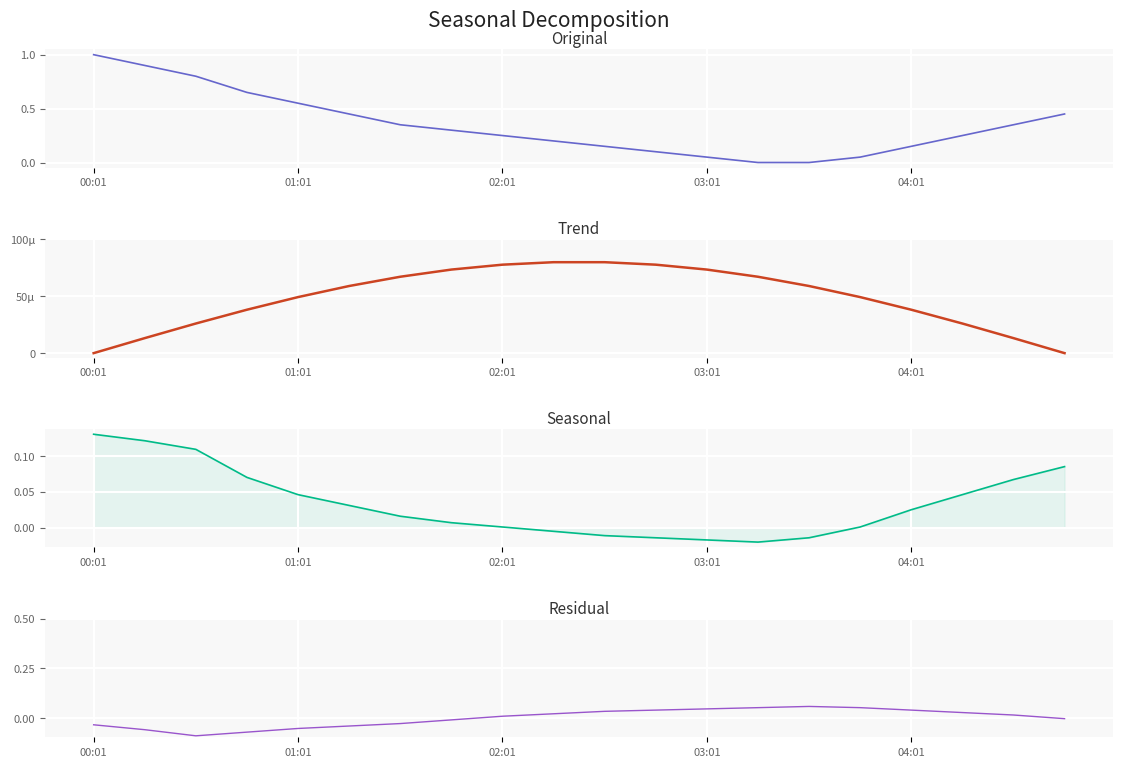

How many data points does each series have?

20